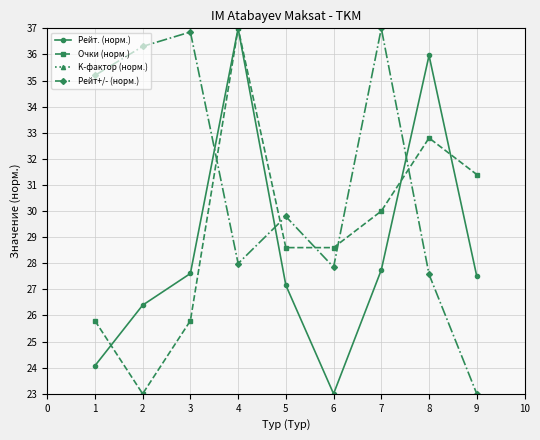

What is the maximum value shown in the chart?

37.0